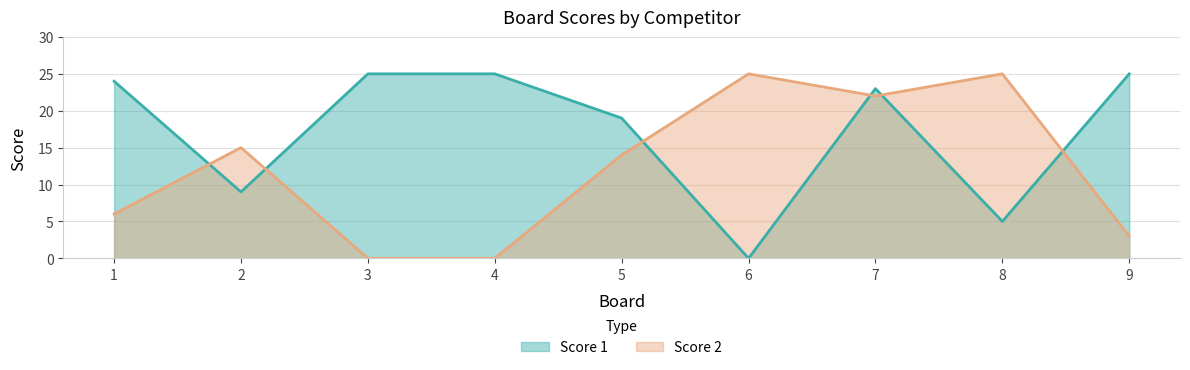

Which series has the largest range (max minus min)?

Score 1